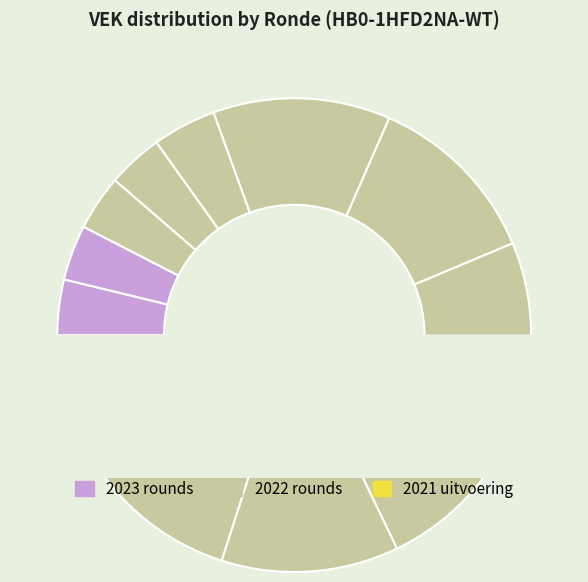

Rank the categories by value from highest to lowest.

2022 2de aanpassing - goedgekeurd, 2022 2de aanpassing - ontwerp, 2022 1ste aanpassing - goedgekeurd, 2022 1ste aanpassing - ontwerp, 2022 Opmaak - goedgekeurd, 2022 Opmaak - ontwerp, 2021 uitvoering, 2022 uitvoering, 2023 1ste aanpassing - goedgekeurd, 2023 1ste aanpassing - ontwerp, 2023 Opmaak - goedgekeurd, 2023 Opmaak - ontwerp